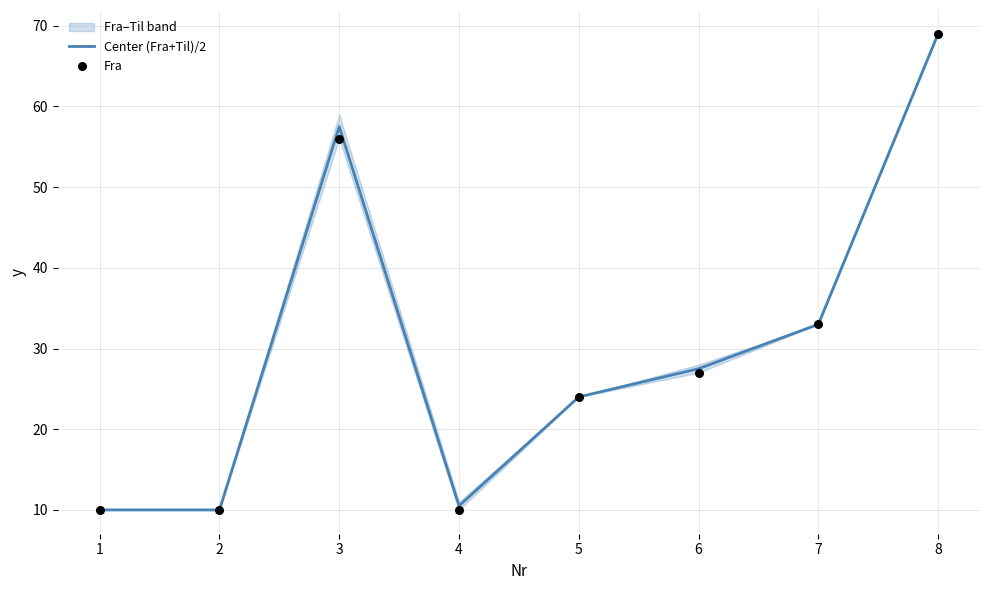

What is the total value across all series at 2?

20.0